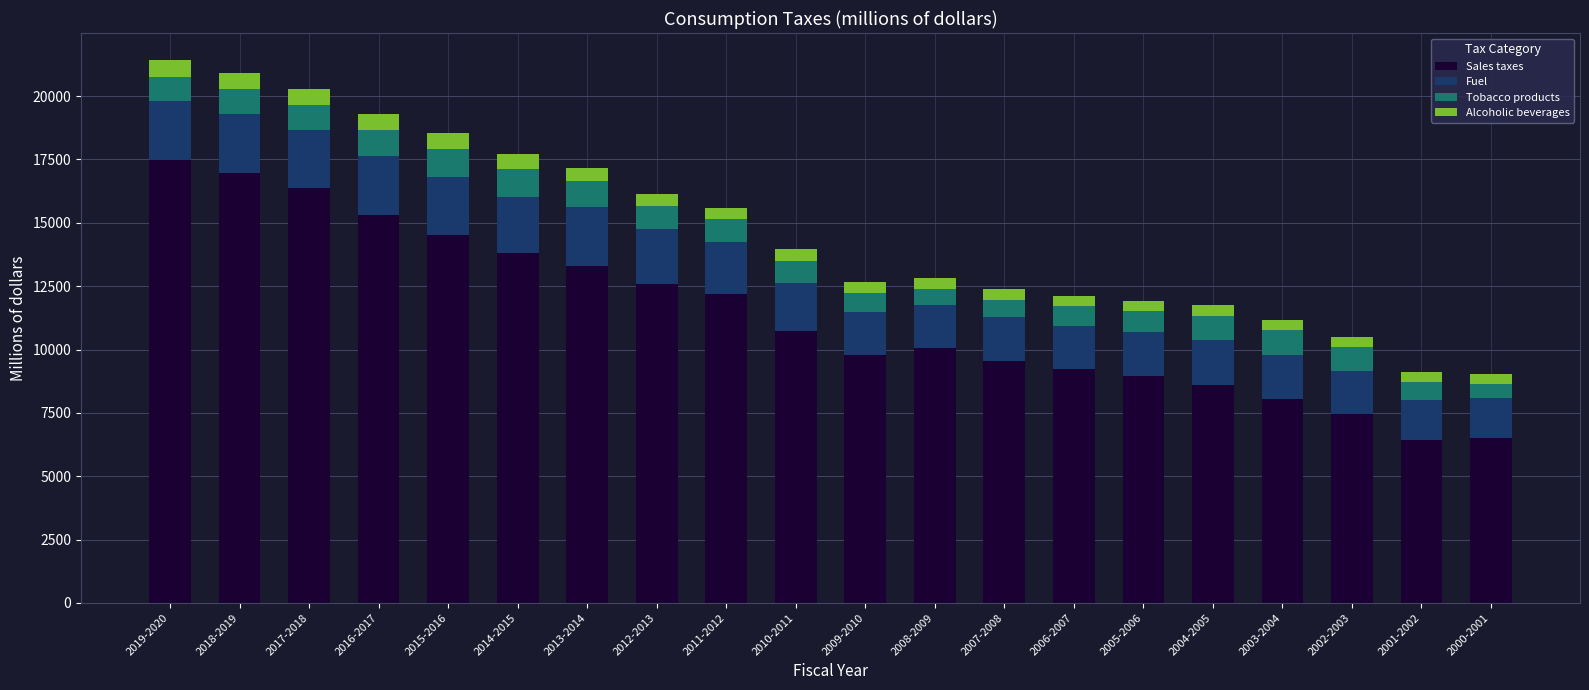

Is it true that Sales taxes equals 2217 at 2010-2011?

False